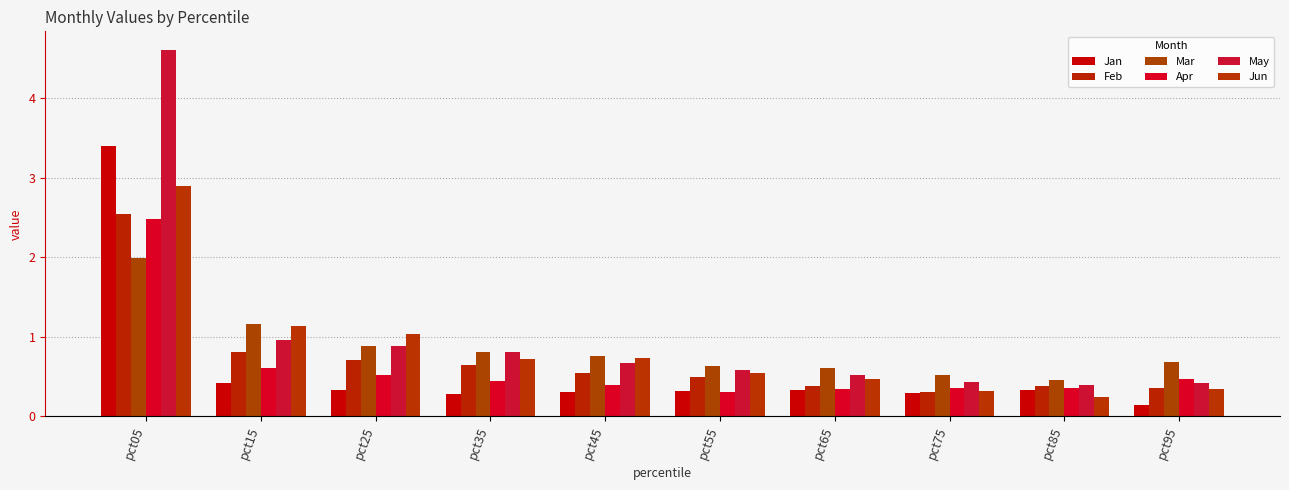

What value does the Mar series have at pct65?

0.6